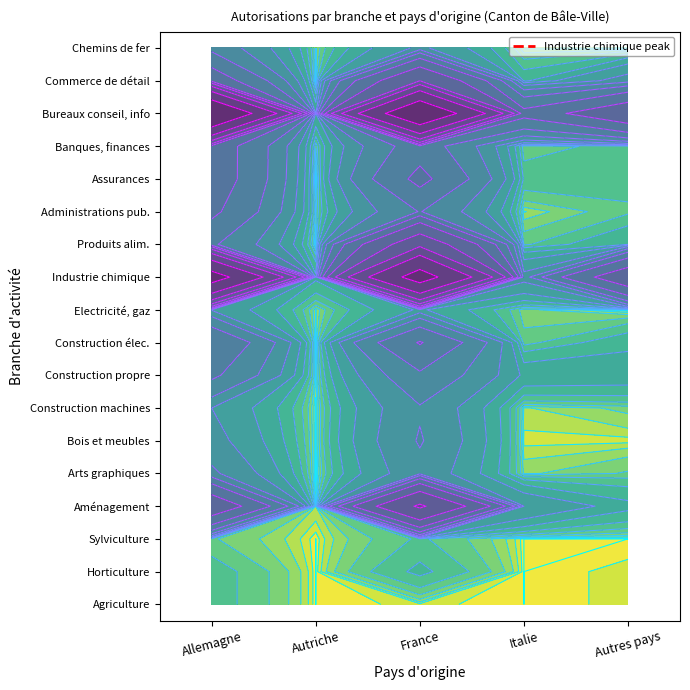

What is the difference between the highest and lowest values at Italie?

318